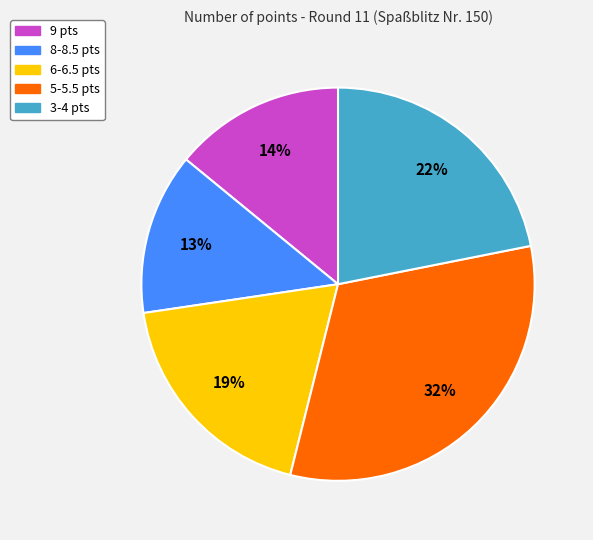

Which slice is the largest?

5-5.5 pts